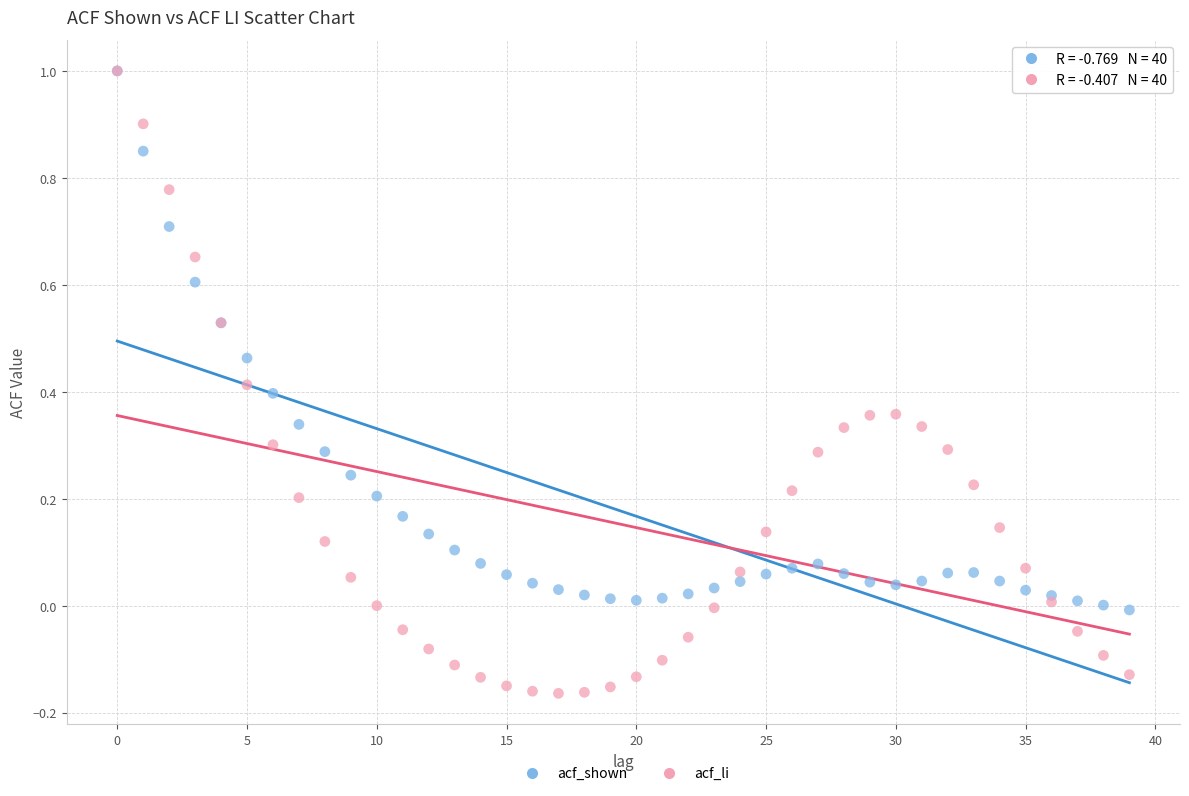

Which series has the largest Y range (max minus min)?

acf_li